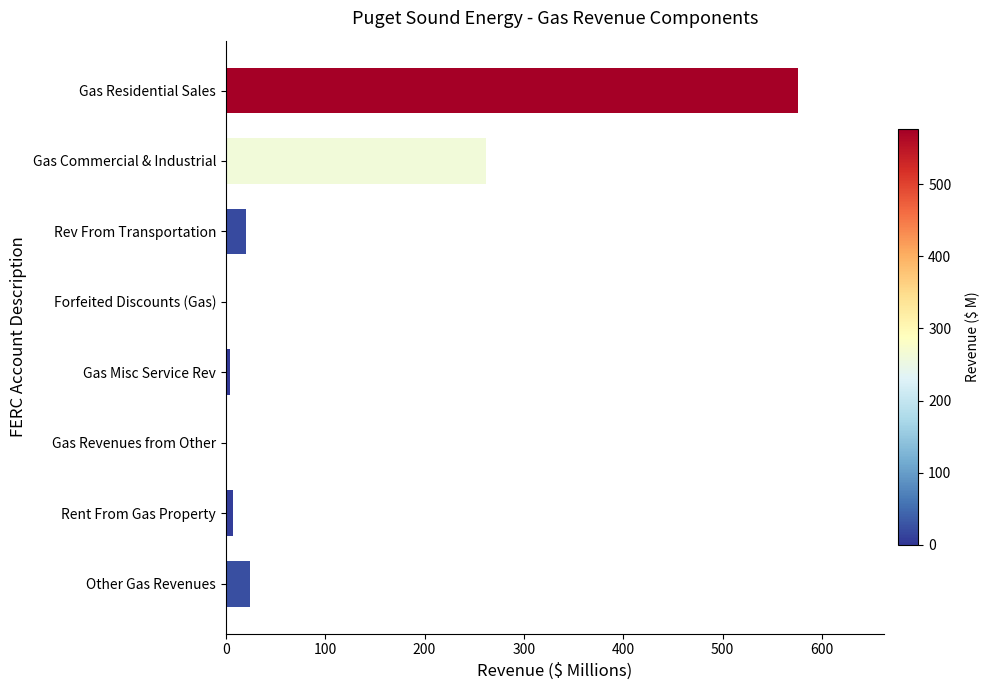

How many data points are above 19?

4